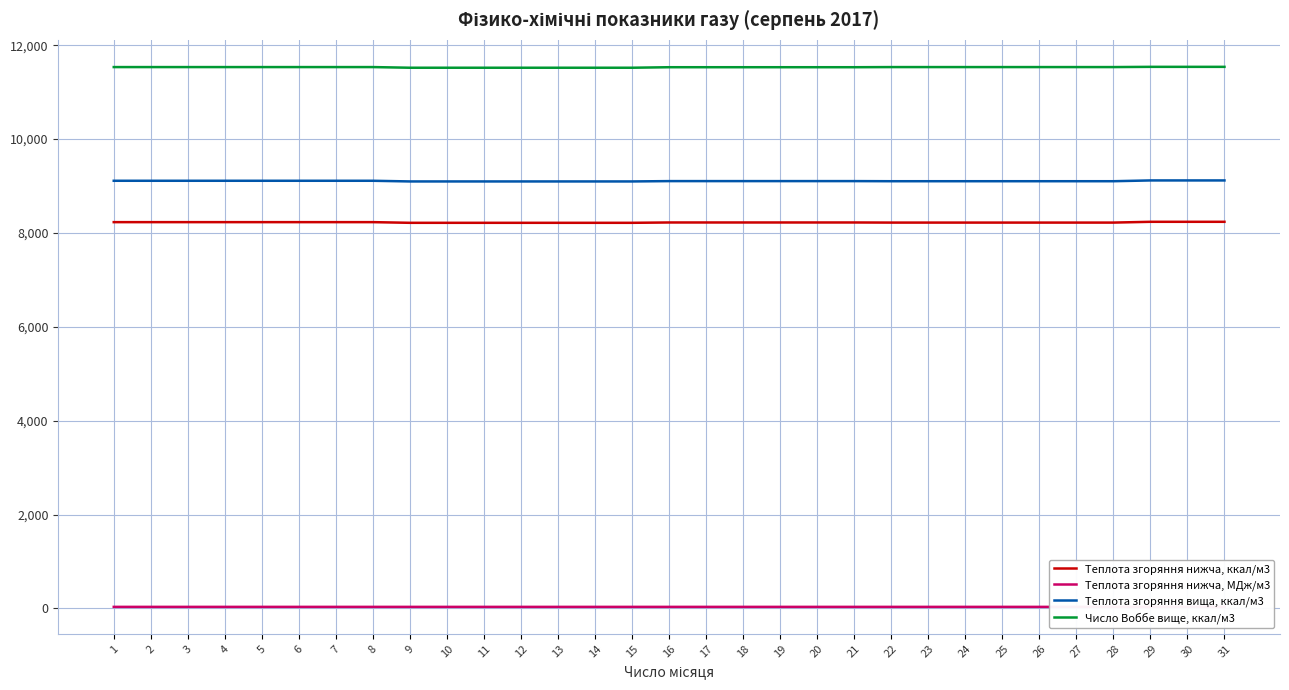

Is the value of Теплота згоряння нижча, МДж/м3 at 25 greater than the value of Теплота згоряння нижча, ккал/м3 at 29?

No